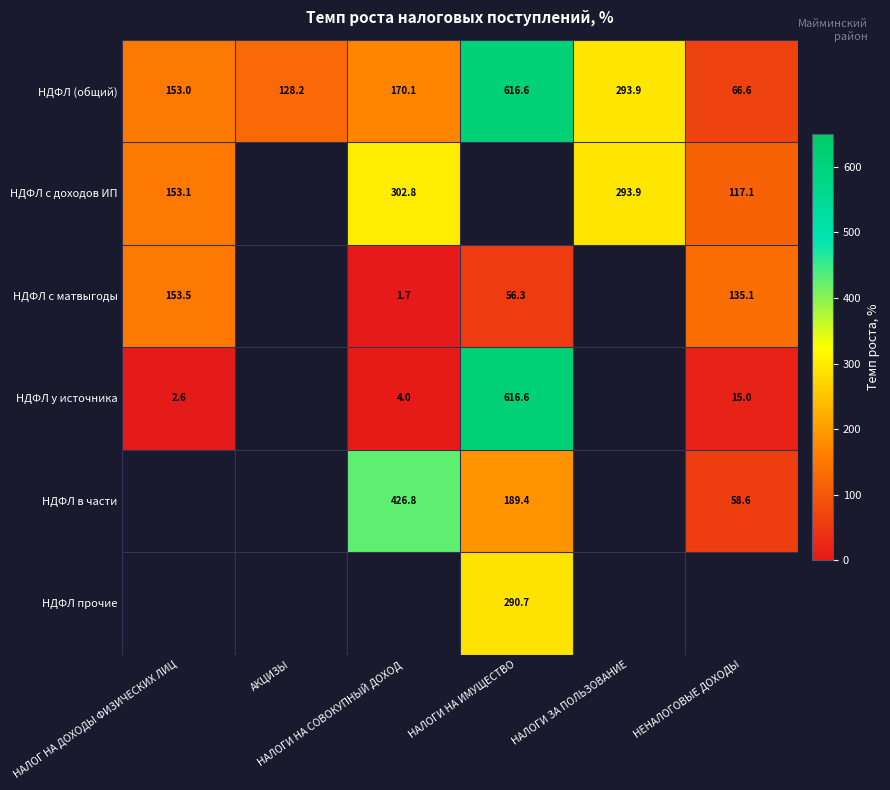

Rank the series at НАЛОГ НА ДОХОДЫ ФИЗИЧЕСКИХ ЛИЦ from lowest to highest value.

НДФЛ у источника, НДФЛ (общий), НДФЛ с доходов ИП, НДФЛ с матвыгоды, НДФЛ в части, НДФЛ прочие